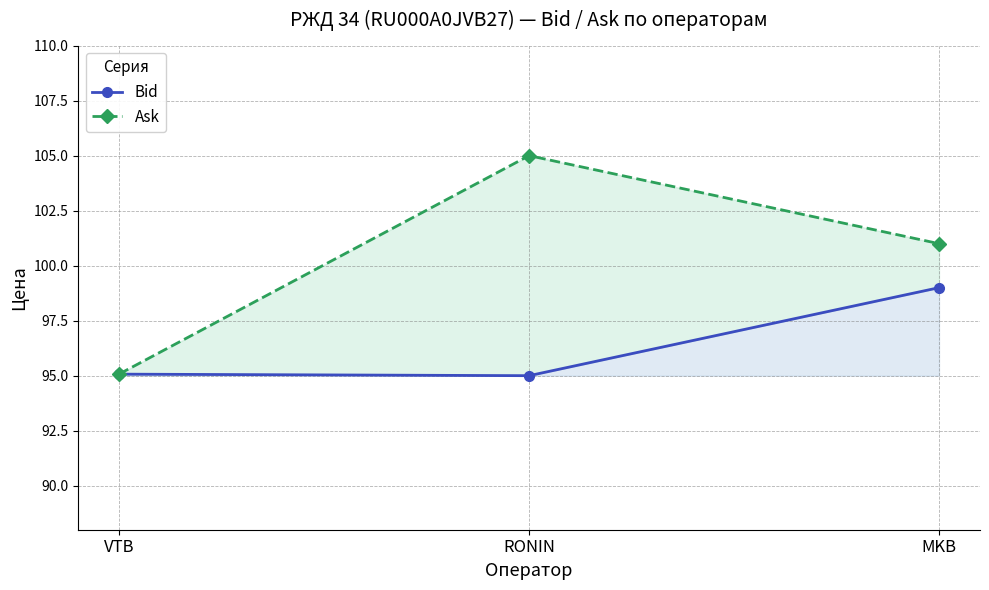

At which category is the sum across all series the highest?

RONIN